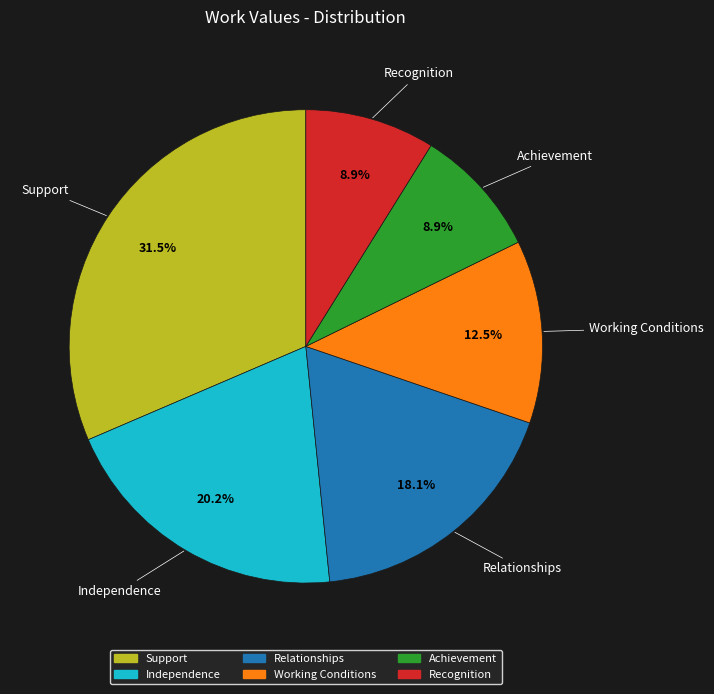

The Recognition slice represents 9% of the pie. True or false?

True